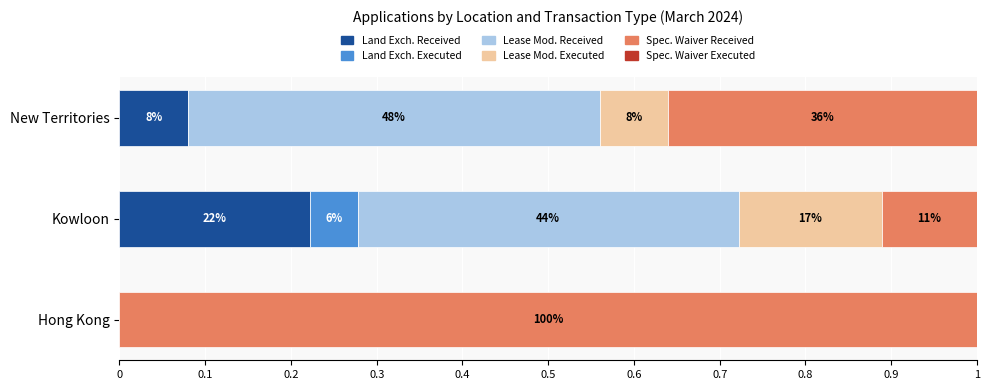

The value of Land Exchange - Cases Executed at Kowloon is 0.0. True or false?

False